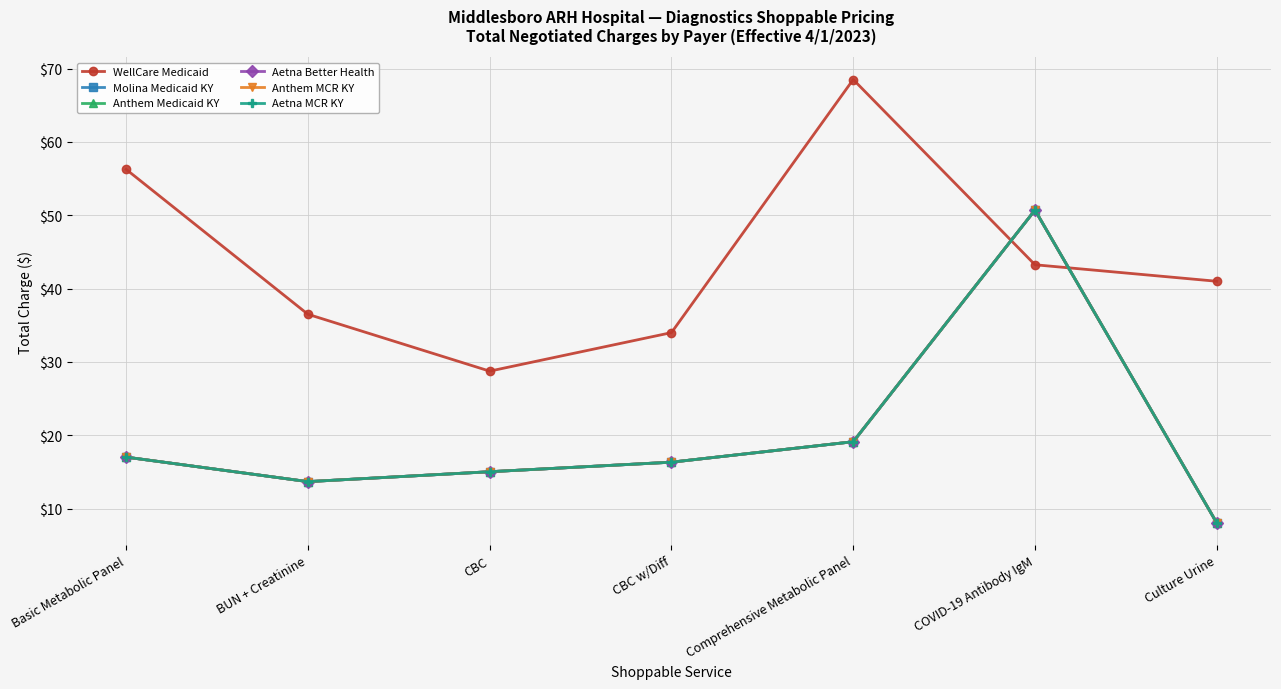

Which category has the lowest value across all series?

Culture Urine